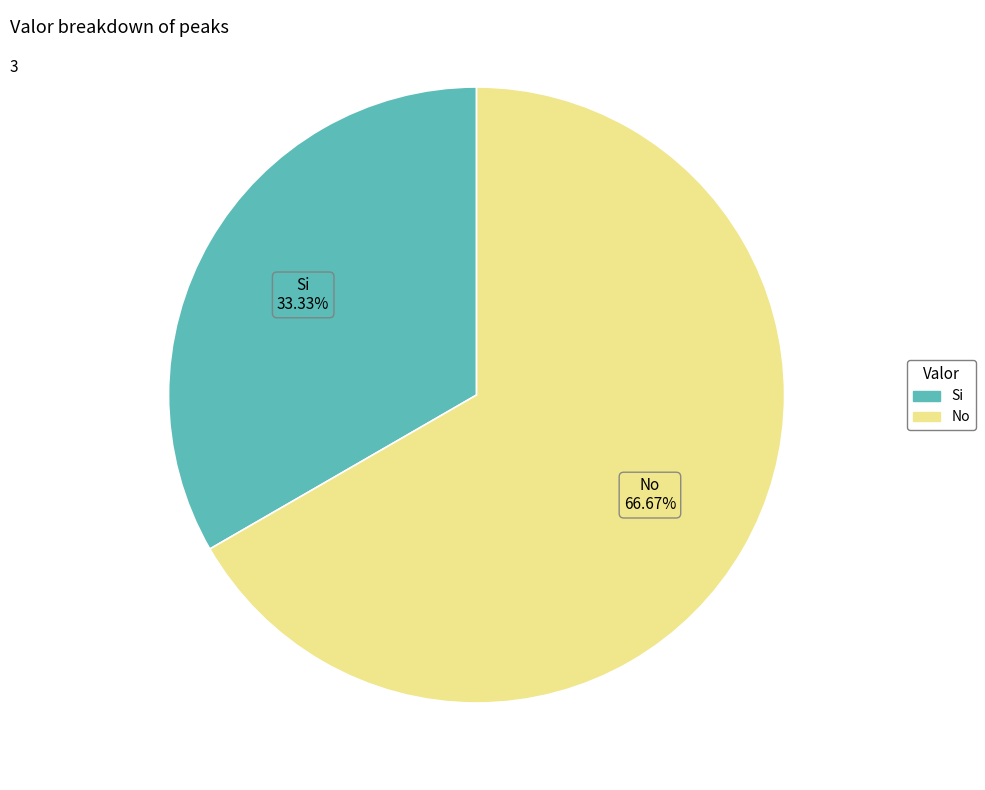

What is the ratio of the value at No to the value at Si?

2.0